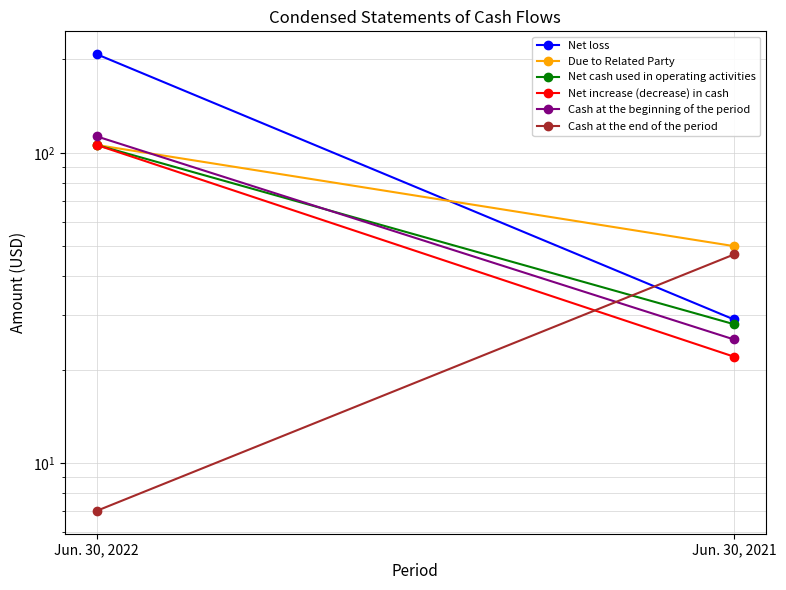

How many data points in Net increase (decrease) in cash are less than 106?

1